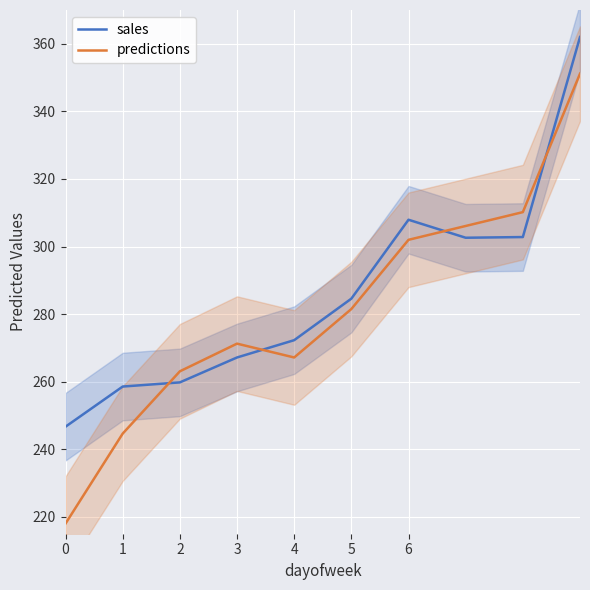

Rank the series by their average value, from highest to lowest.

sales, predictions